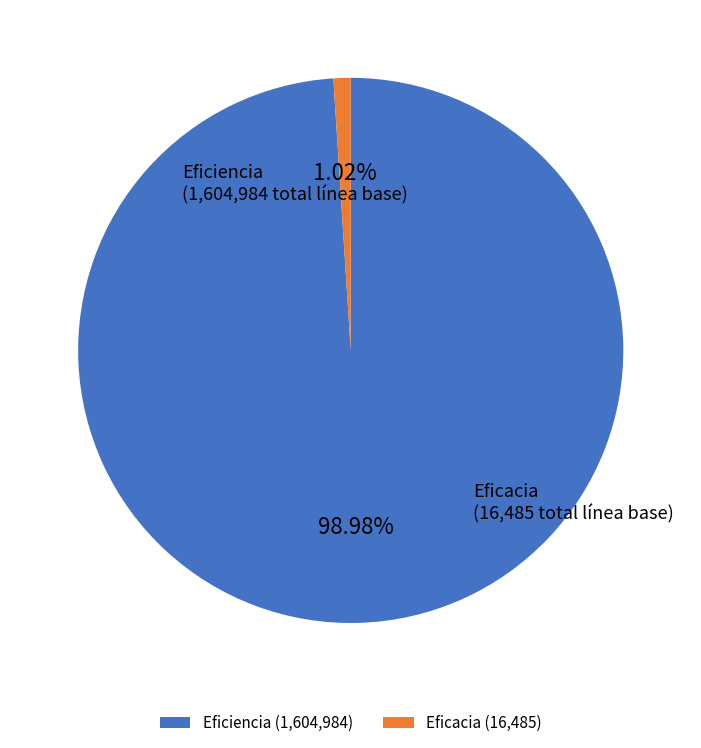

Which category has the smallest portion of the pie?

Eficacia (16,485)